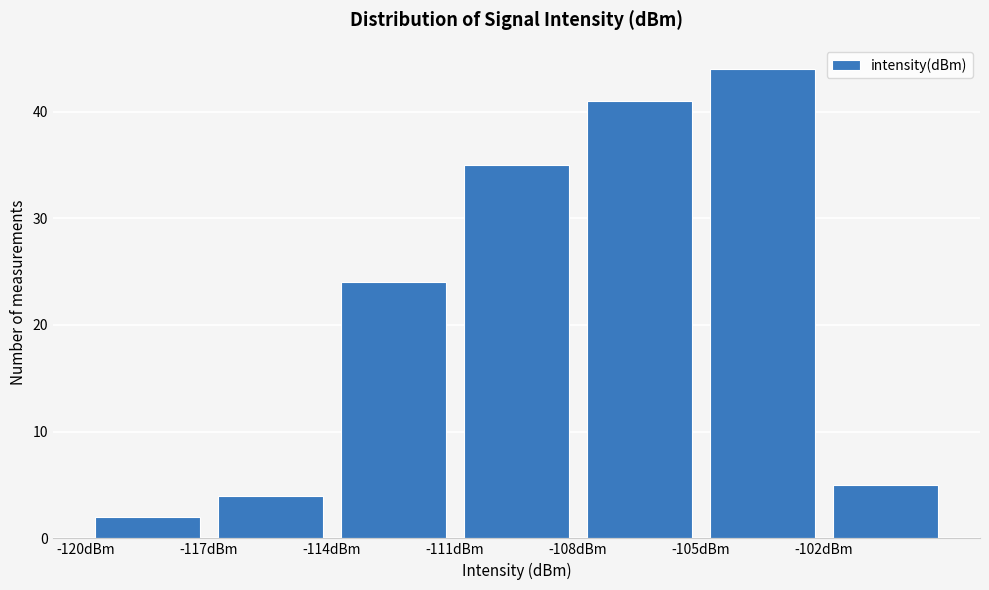

What is the height of the bar covering -111 to -108 on the x-axis? The values are not printed on the chart, so give them approximately, as read against the axis.

35